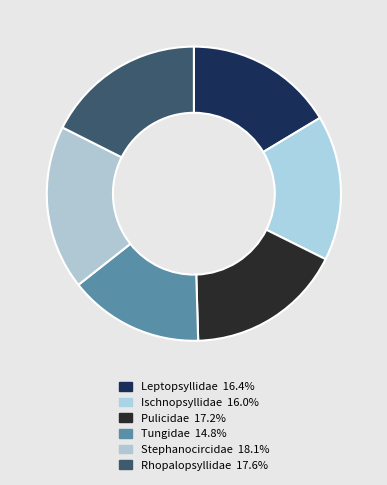

The Pulicidae slice represents 9% of the pie. True or false?

False